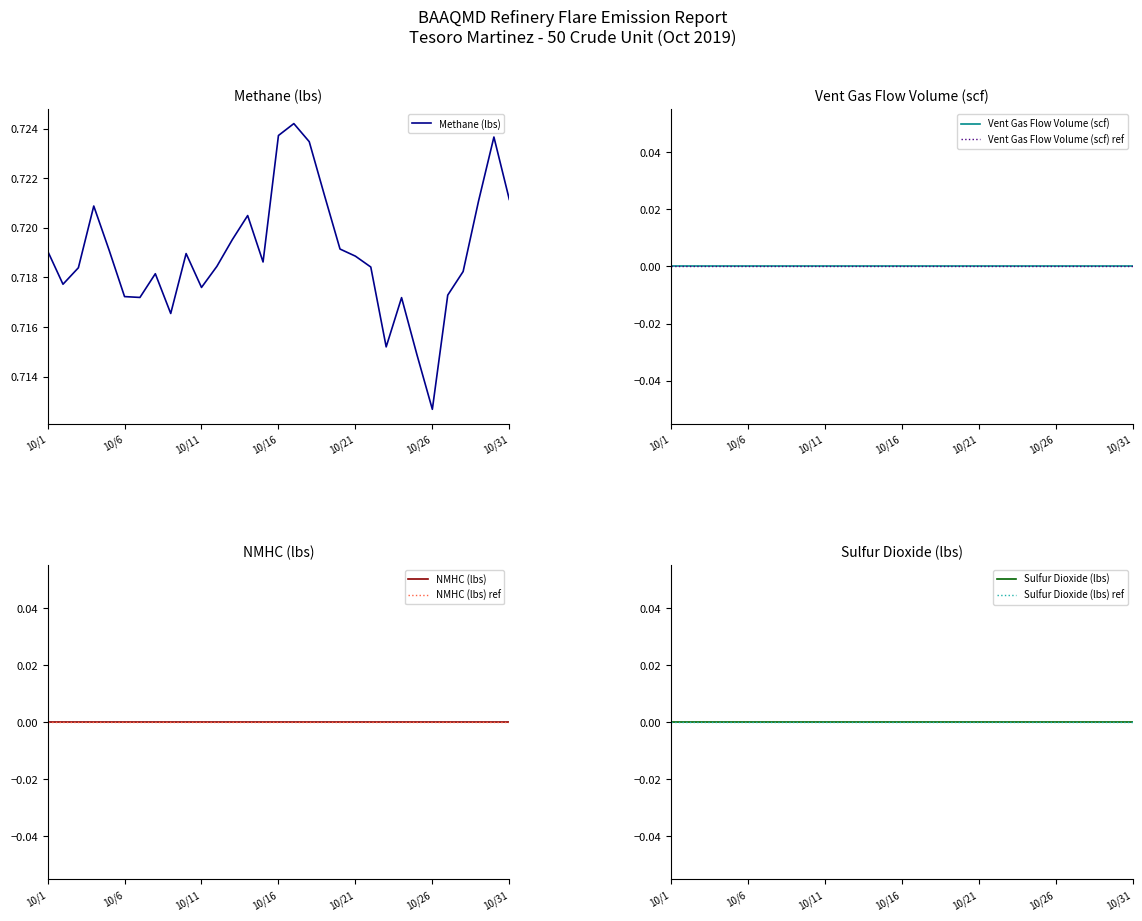

Reading right to left, extract all data points from this chart.

Methane (lbs): 0.7	0.7	0.7	0.7	0.7	0.7	0.7	0.7	0.7	0.7	0.7	0.7	0.7	0.7	0.7	0.7	0.7	0.7	0.7	0.7	0.7	0.7	0.7	0.7	0.7	0.7	0.7	0.7	0.7	0.7	0.7
NMHC (lbs): 0.0	0.0	0.0	0.0	0.0	0.0	0.0	0.0	0.0	0.0	0.0	0.0	0.0	0.0	0.0	0.0	0.0	0.0	0.0	0.0	0.0	0.0	0.0	0.0	0.0	0.0	0.0	0.0	0.0	0.0	0.0
Sulfur Dioxide (lbs): 0.0	0.0	0.0	0.0	0.0	0.0	0.0	0.0	0.0	0.0	0.0	0.0	0.0	0.0	0.0	0.0	0.0	0.0	0.0	0.0	0.0	0.0	0.0	0.0	0.0	0.0	0.0	0.0	0.0	0.0	0.0
Vent Gas Flow Volume (scf): 0.0	0.0	0.0	0.0	0.0	0.0	0.0	0.0	0.0	0.0	0.0	0.0	0.0	0.0	0.0	0.0	0.0	0.0	0.0	0.0	0.0	0.0	0.0	0.0	0.0	0.0	0.0	0.0	0.0	0.0	0.0